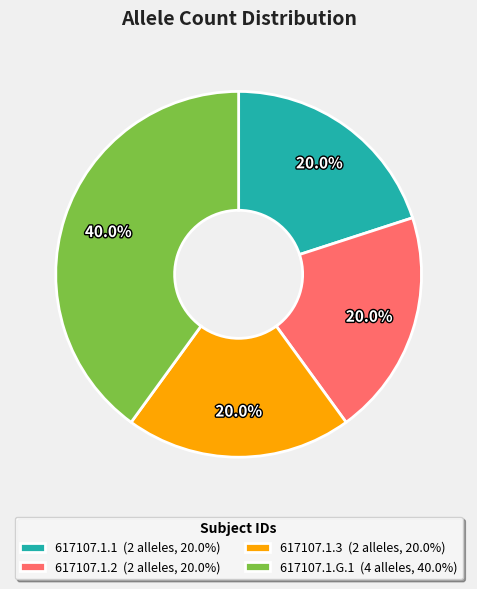

What portion of the pie excludes 617107.1.G.1?

60.0%